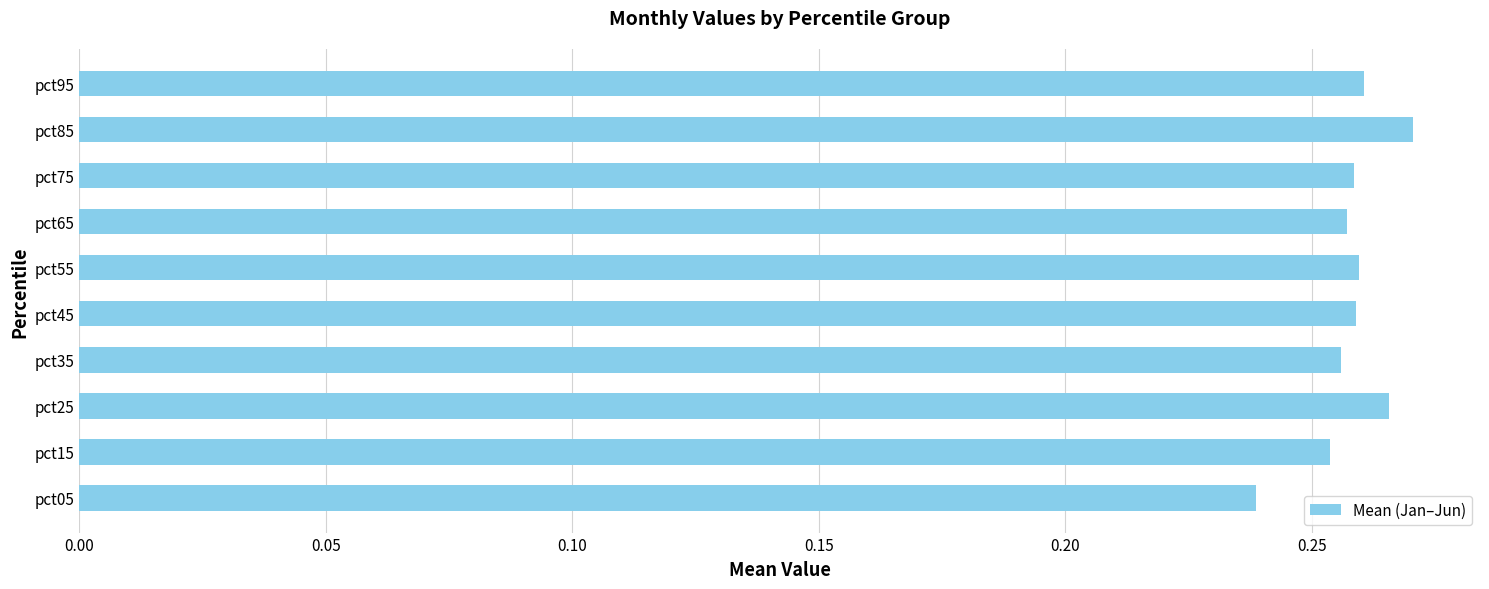

Are the bars grouped side by side (vs. stacked)?

No